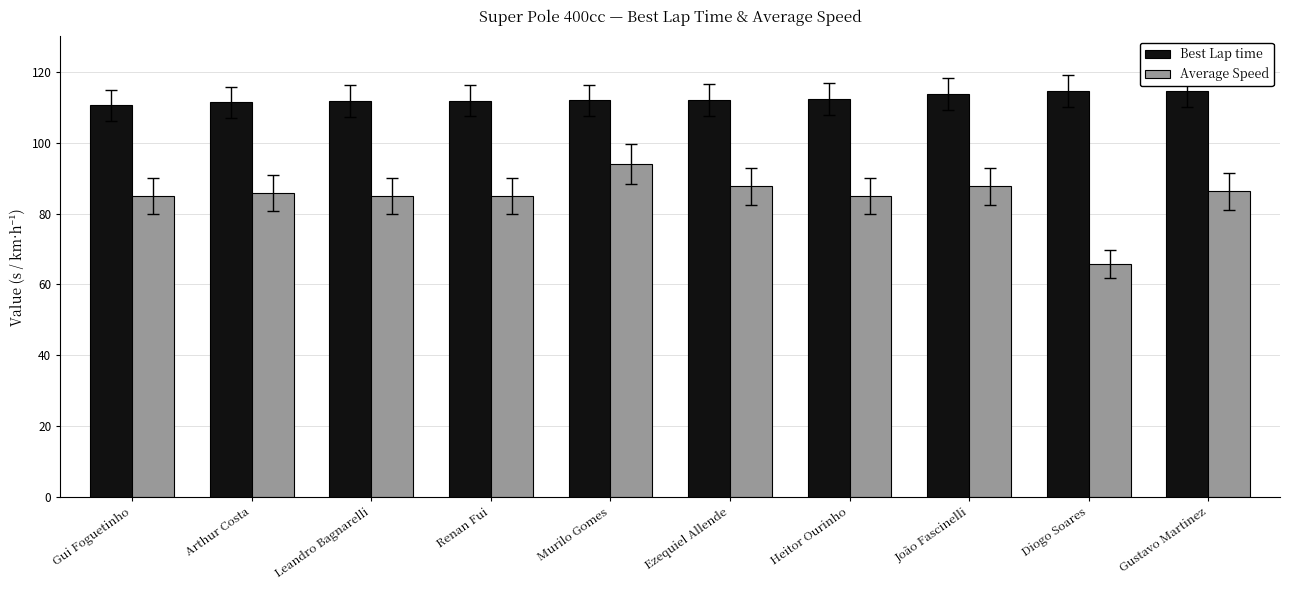

Which series has the largest total across all categories?

Best Lap time